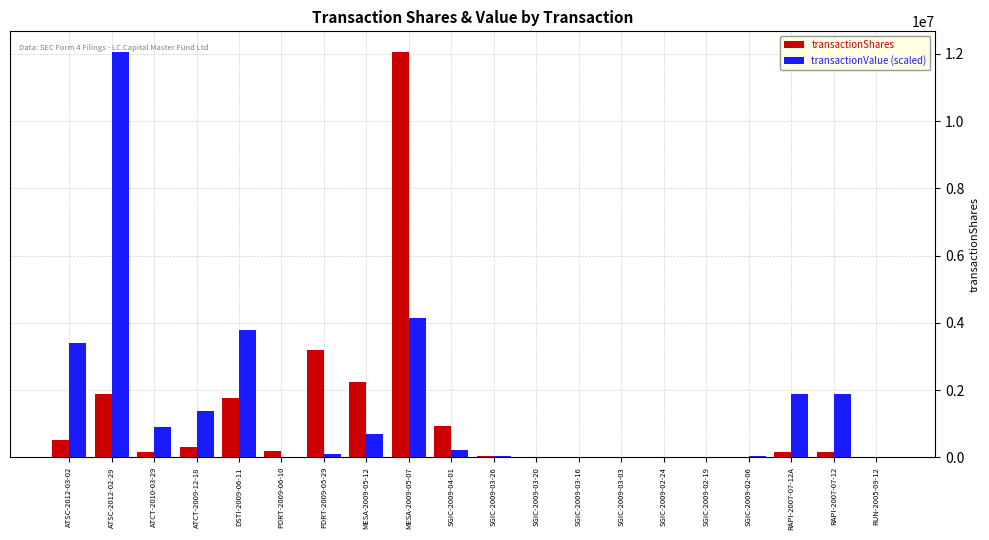

Between MESA-2009-05-12 and SGIC-2009-03-20, which series saw the biggest shift?

transactionShares